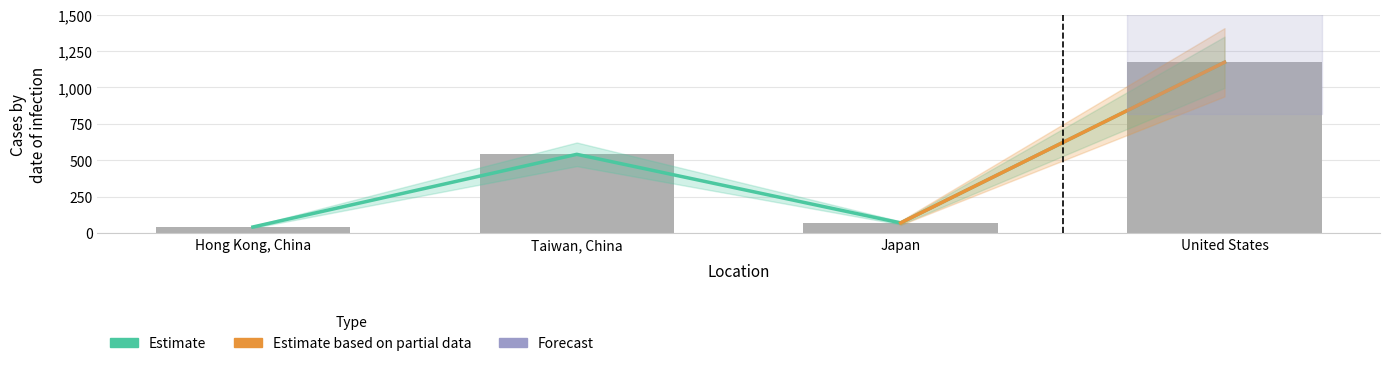

Is it true that the value at Japan is 43?

False